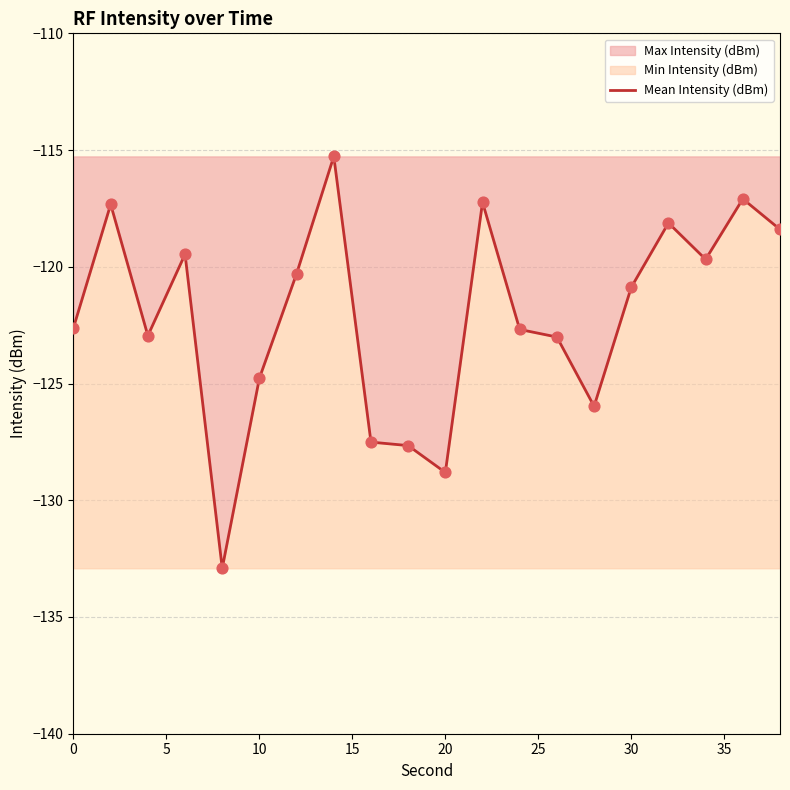

What is the difference between the maximum and minimum values?

17.6